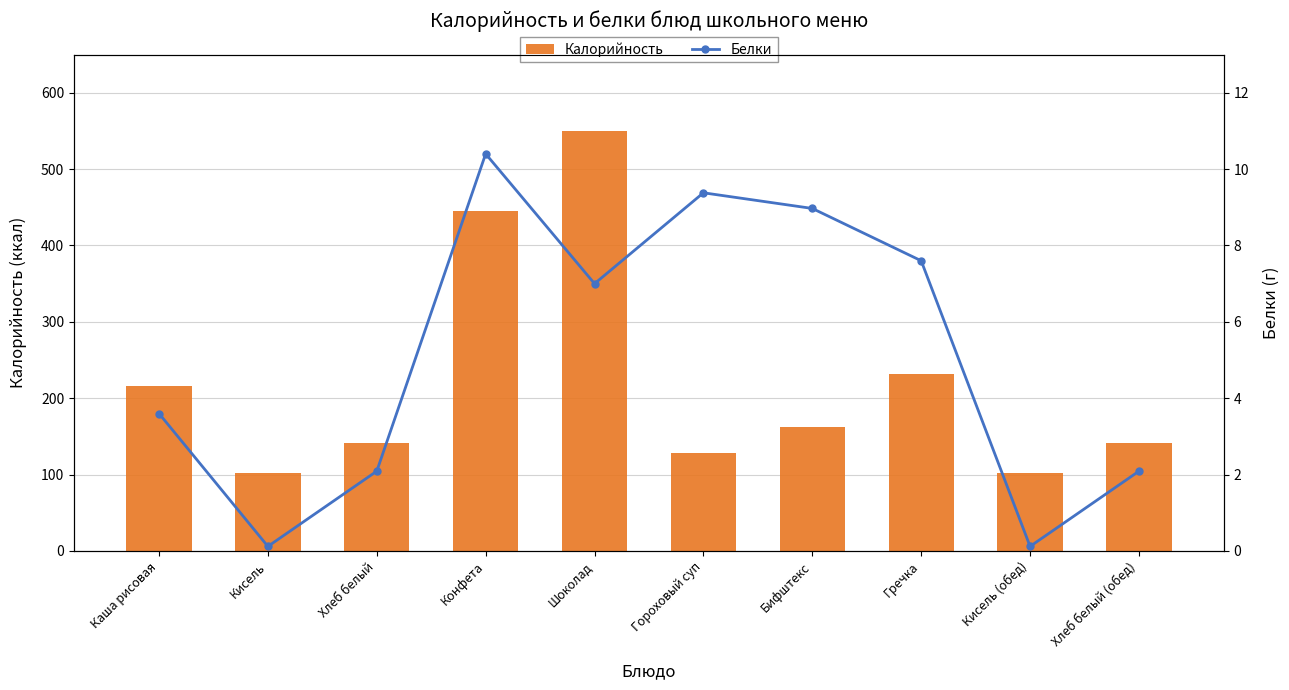

At which label is Калорийность closest to 325?

Гречка